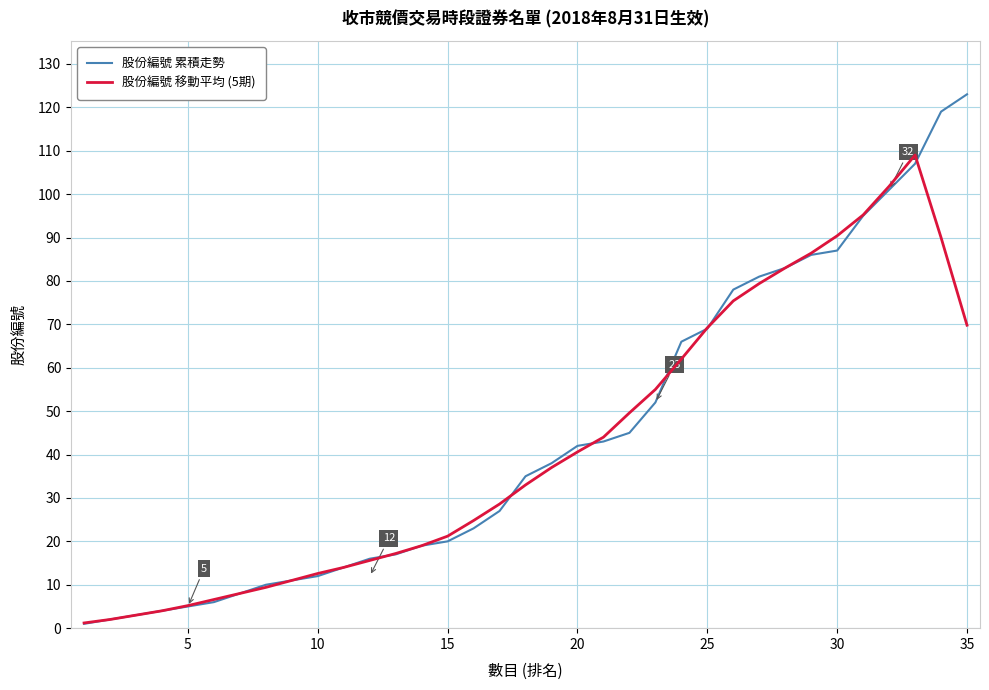

List the series in order of their peak value, highest first.

股份編號 累積走勢, 股份編號 移動平均 (5期)